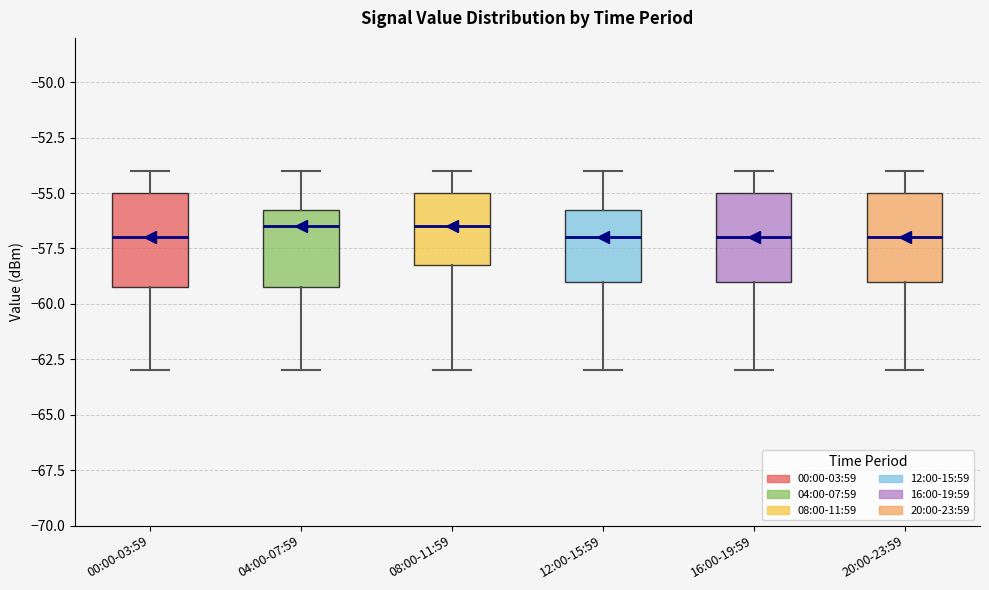

Reading left to right, transcribe this box plot: for each box, give where its median line is, the range the box spans, and where its two whiskers end, as read against the y-axis. The values are not printed on the chart, so give them approximately, as read against the axis.

00:00-03:59: median -57.0, box -59.0 to -55.0, whiskers -63.0 to -54.0
04:00-07:59: median -56.5, box -59.0 to -55.5, whiskers -63.0 to -54.0
08:00-11:59: median -56.5, box -58.0 to -55.0, whiskers -63.0 to -54.0
12:00-15:59: median -57.0, box -59.0 to -55.5, whiskers -63.0 to -54.0
16:00-19:59: median -57.0, box -59.0 to -55.0, whiskers -63.0 to -54.0
20:00-23:59: median -57.0, box -59.0 to -55.0, whiskers -63.0 to -54.0